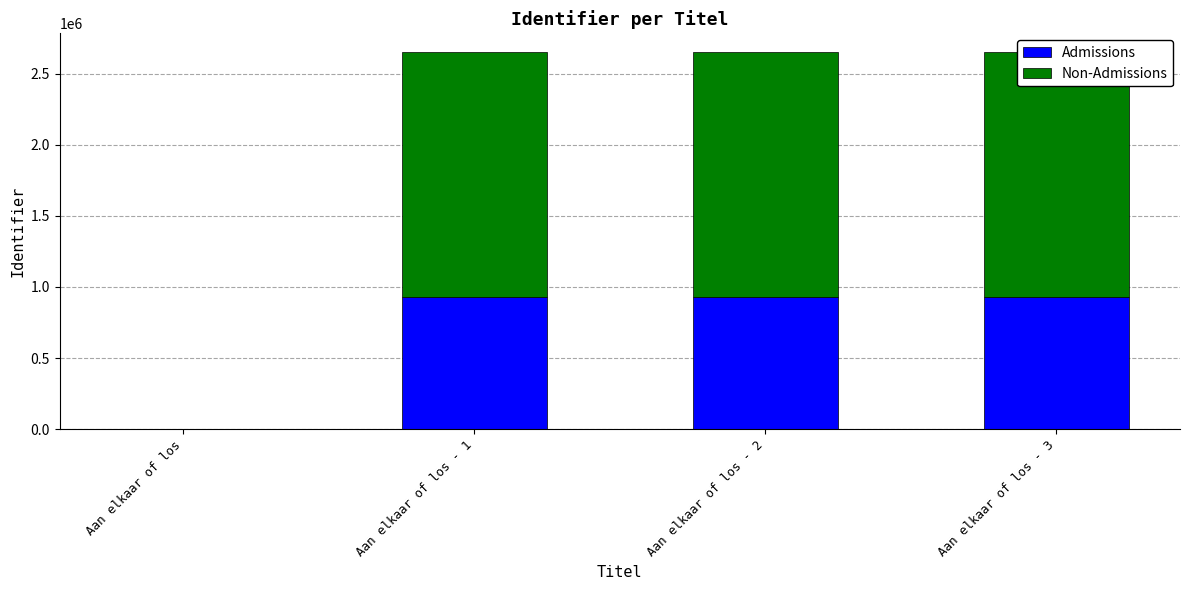

What is the approximate value of Non-Admissions at Aan elkaar of los - 1, to the nearest 10?

1722490